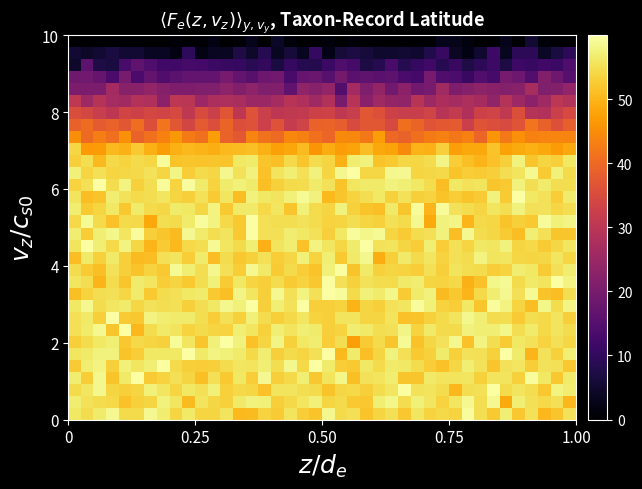

What is the minimum value shown in the chart?

-4.8